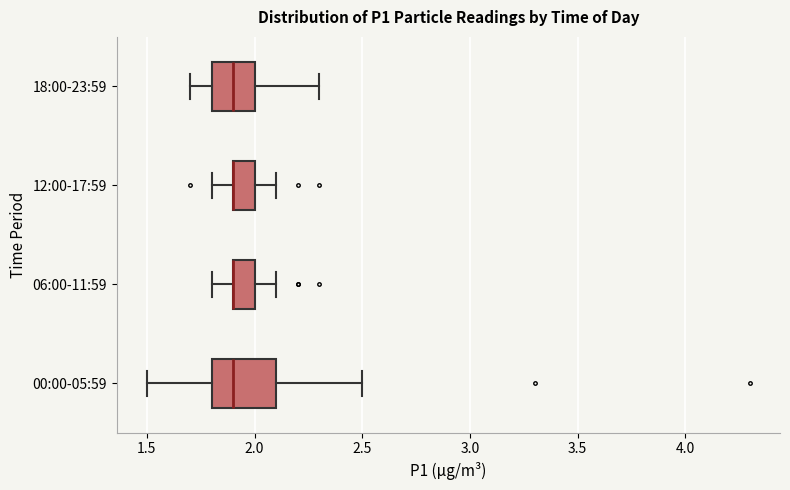

Where does the median line of the box for 00:00-05:59 sit on the x-axis? The values are not printed on the chart, so give them approximately, as read against the axis.

1.9